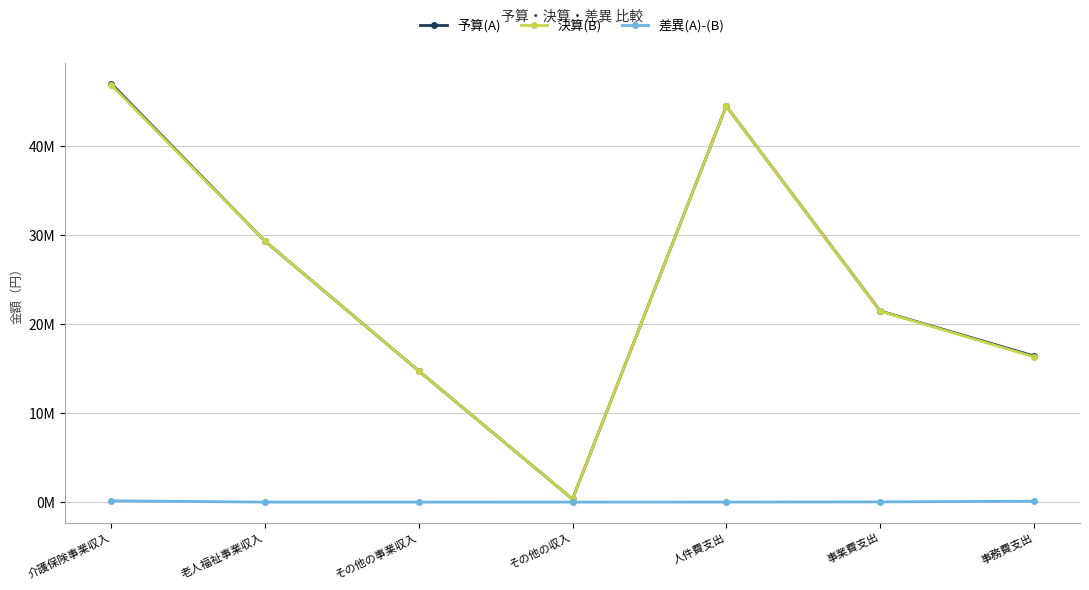

What position from the right is 事務費支出?

1